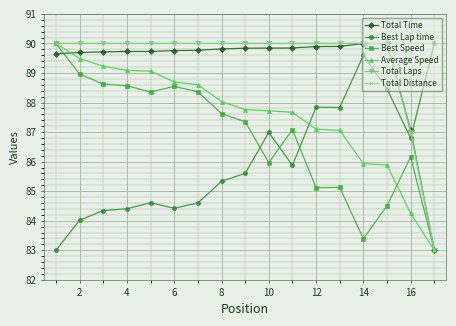

Does the chart have visible grid lines?

Yes